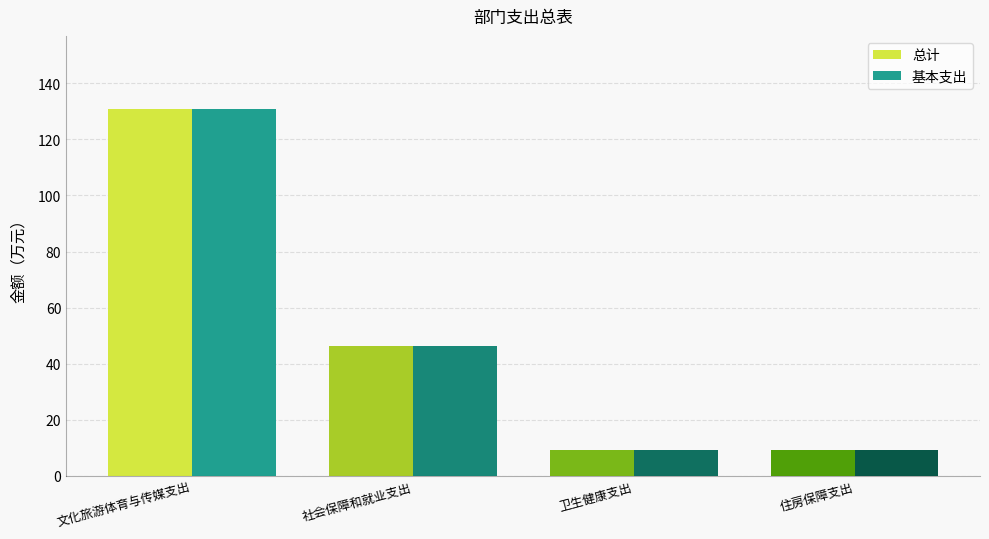

Reading left to right, what are all the values shown in this chart?

总计: 文化旅游体育与传媒支出=130.7	社会保障和就业支出=46.4	卫生健康支出=9.2	住房保障支出=9.3
基本支出: 文化旅游体育与传媒支出=130.7	社会保障和就业支出=46.4	卫生健康支出=9.2	住房保障支出=9.3